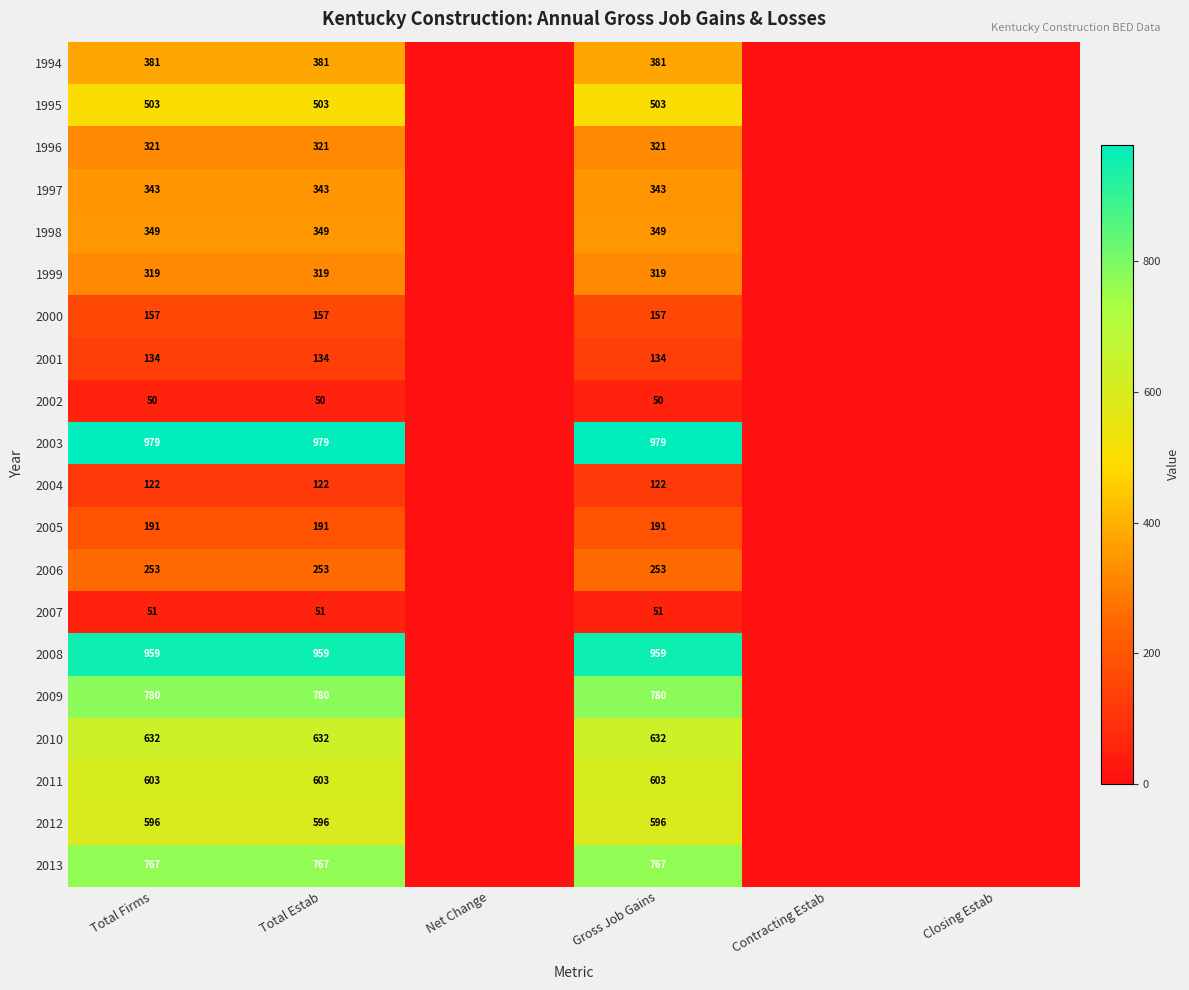

At Total Firms, list the series in order from smallest to largest.

2002, 2007, 2004, 2001, 2000, 2005, 2006, 1999, 1996, 1997, 1998, 1994, 1995, 2012, 2011, 2010, 2013, 2009, 2008, 2003